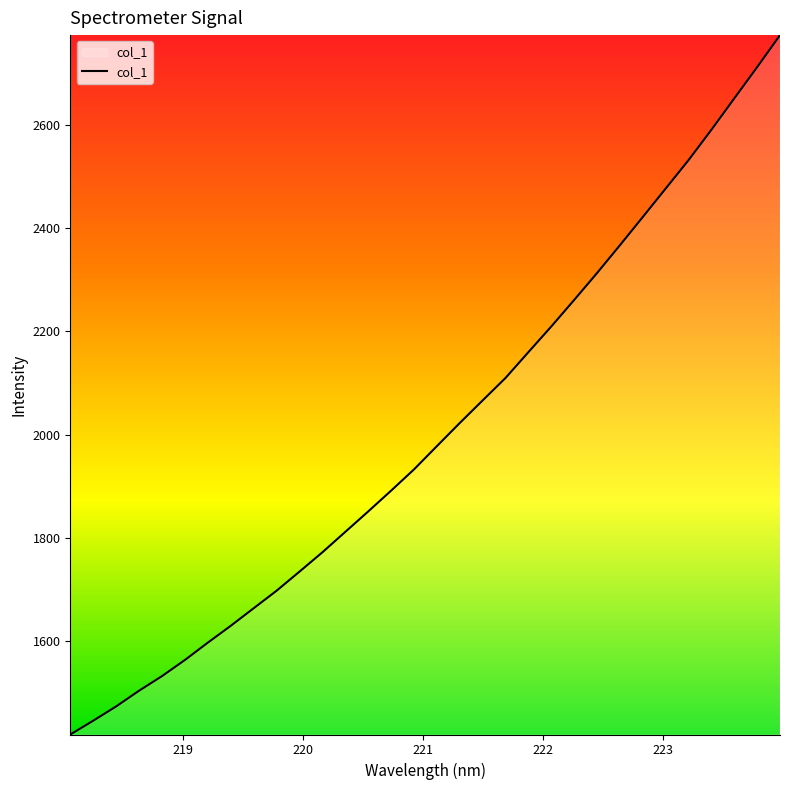

What is the minimum value shown in the chart?

1418.2